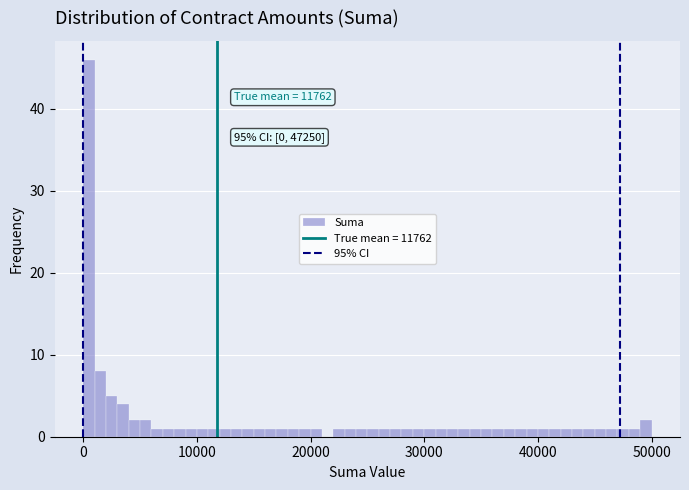

Around what value on the x-axis is the tallest bar? Give the approximate position of its centre, as read against the axis.

1000